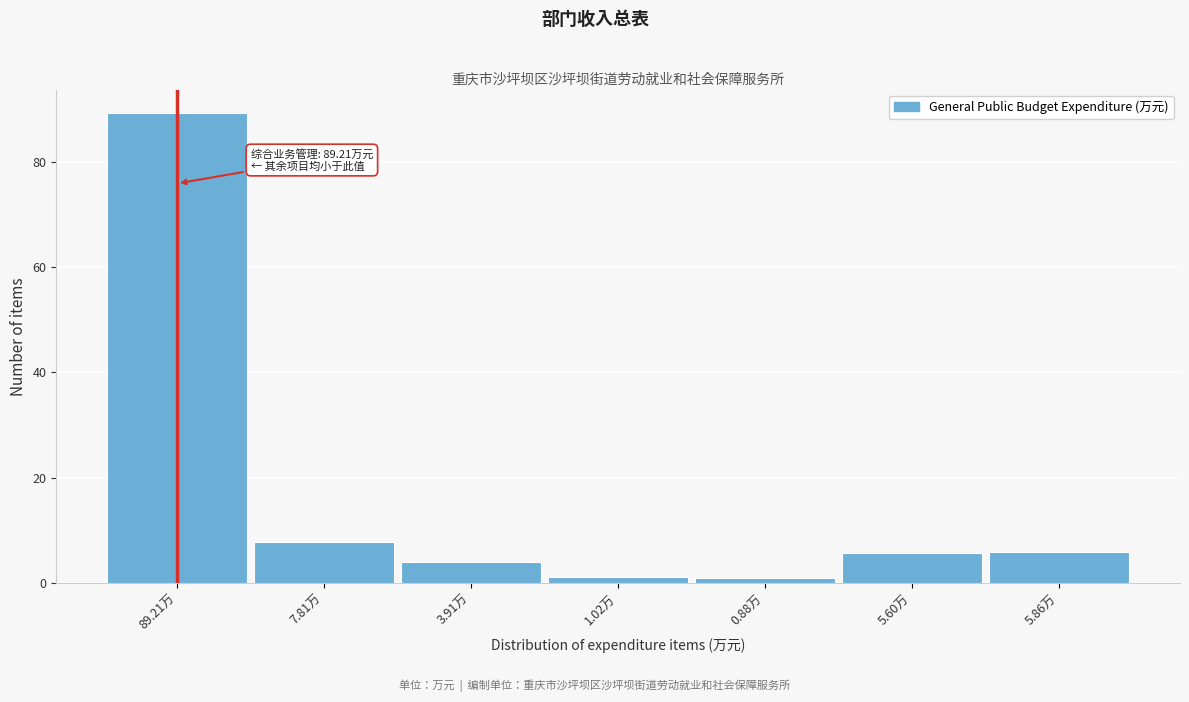

What is the difference between the maximum and second lowest values?

88.2